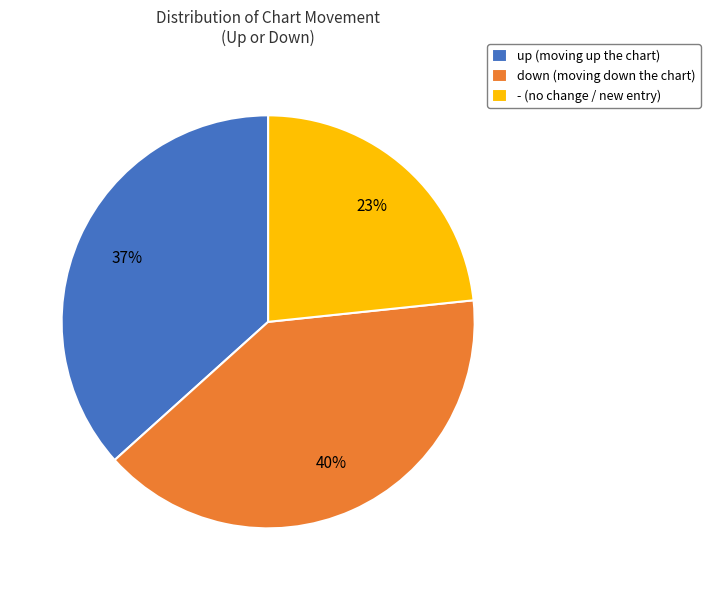

Which category has the biggest portion of the pie?

down